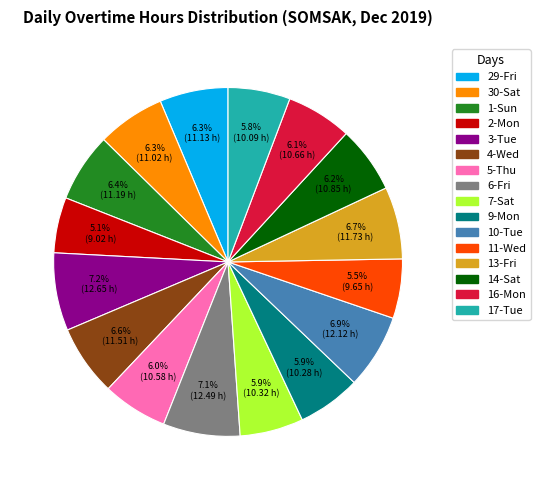

Does 1-Sun account for over 50% of the chart?

No